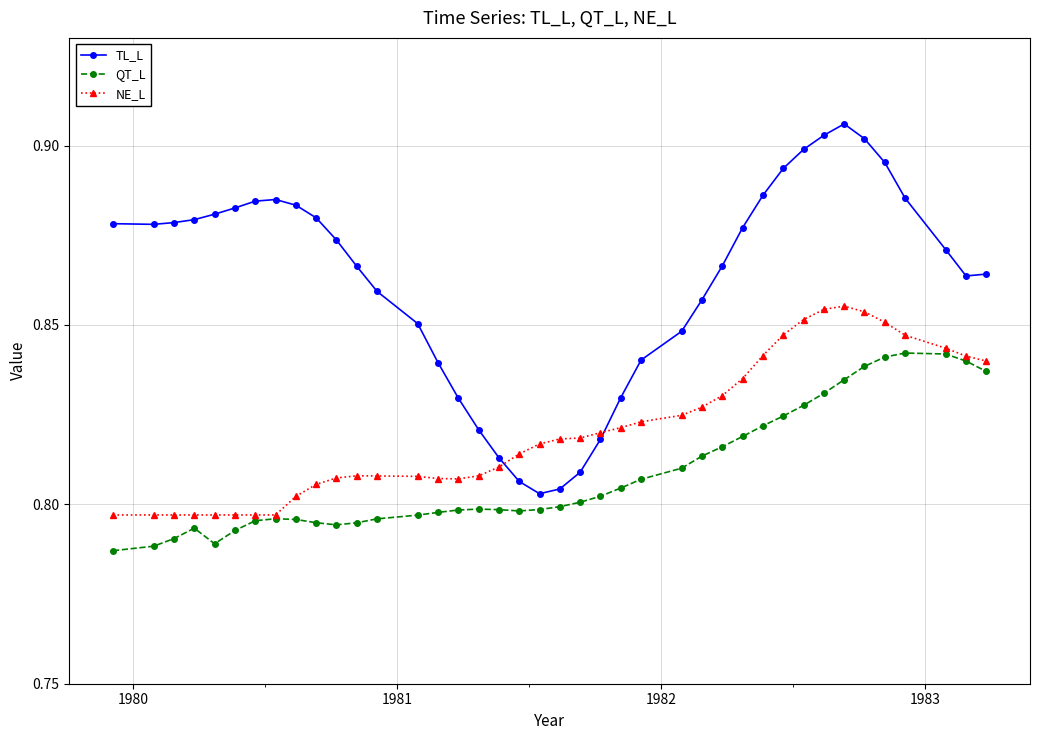

What are all the series names shown in the legend?

TL_L, QT_L, NE_L